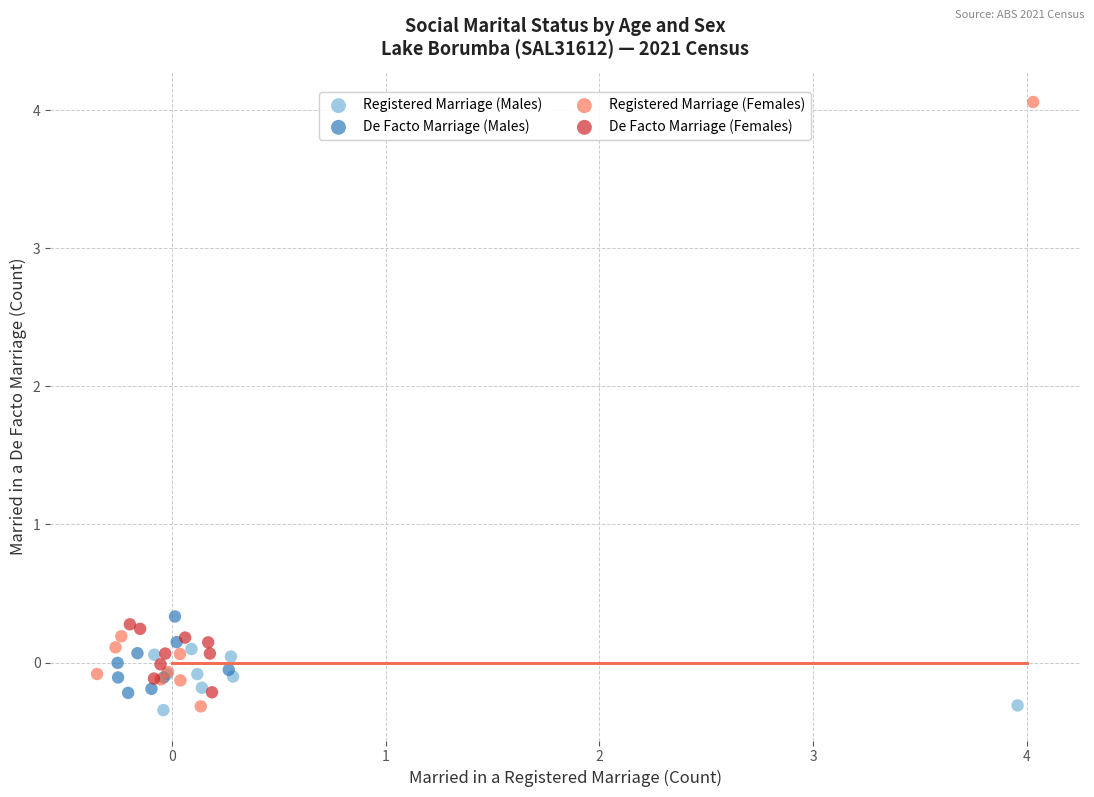

Which series contains the highest Y value?

Registered Marriage (Females)